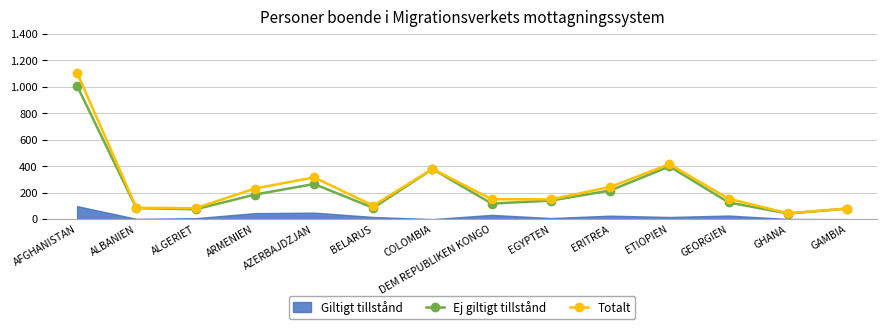

The Ej giltigt tillstånd series shows 355 at AZERBAJDZJAN. True or false?

False